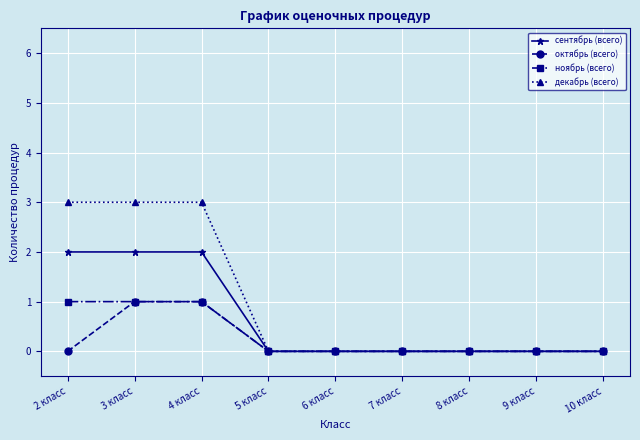

The value of октябрь (всего) at 6 класс is 0. True or false?

True